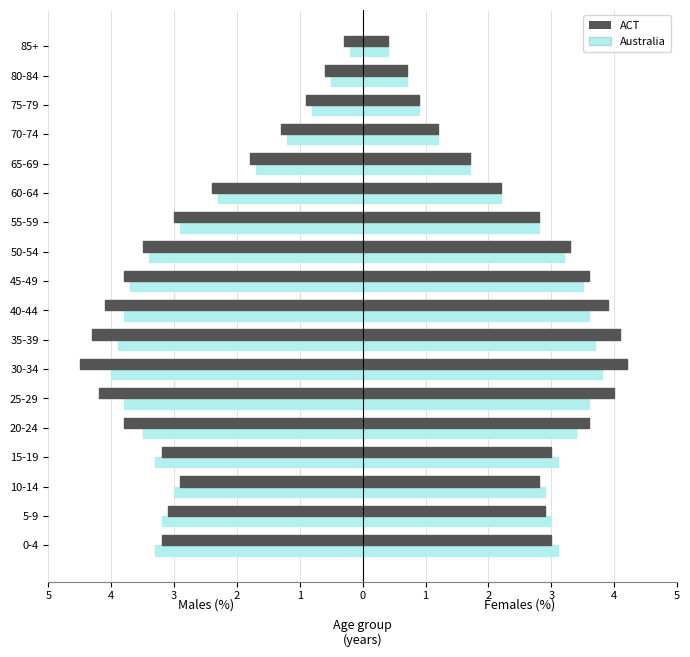

How many values in the ACT series exceed -3?

7